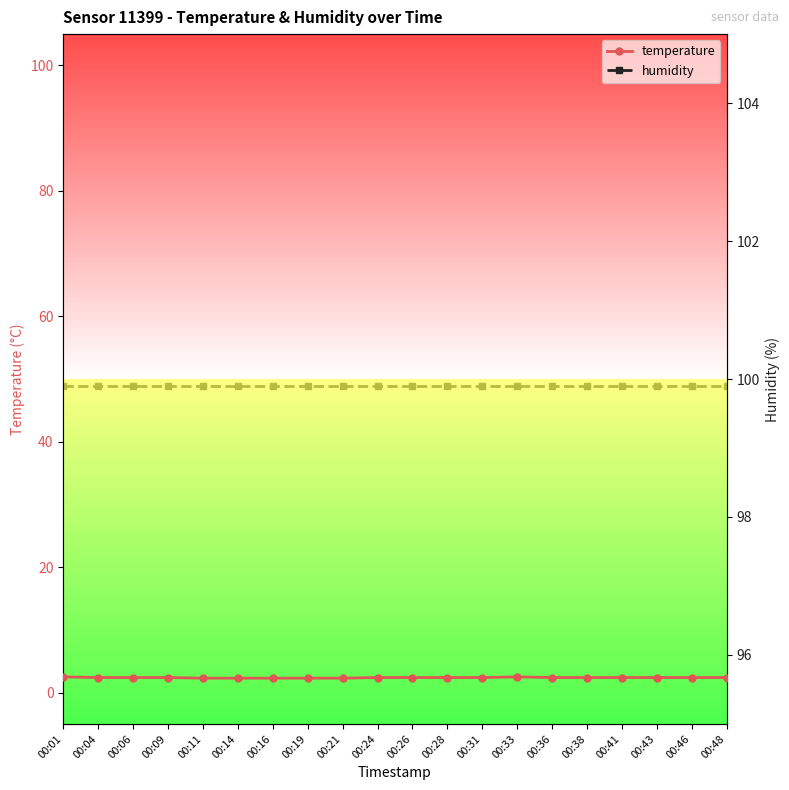

At which label is temperature closest to 2?

00:11